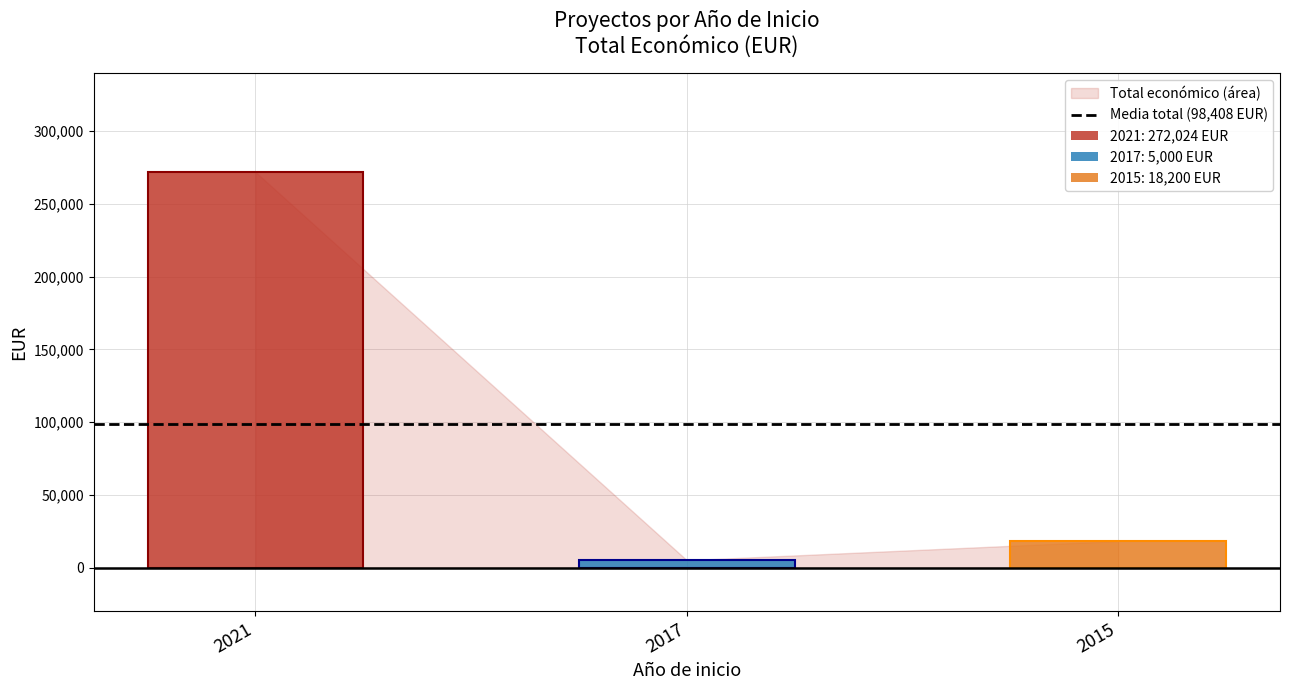

Reading left to right, what are all the values shown in this chart?

2021=272024	2017=5000	2015=18200